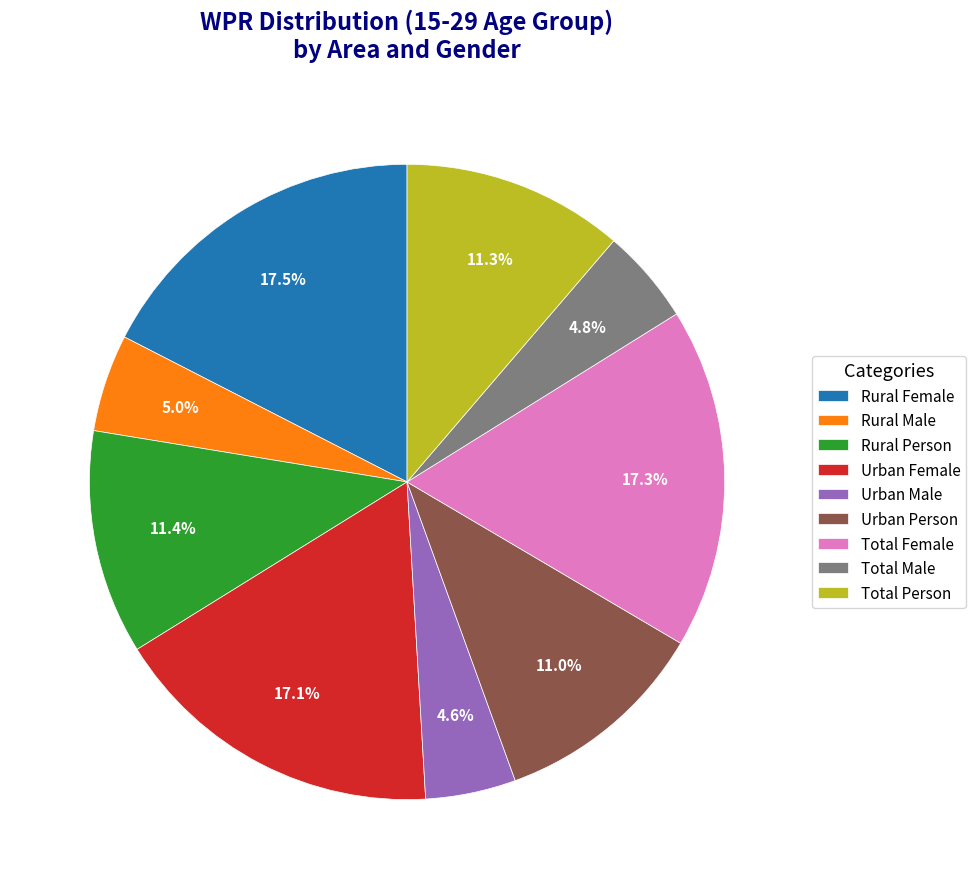

Is Urban Male the majority of the pie?

No